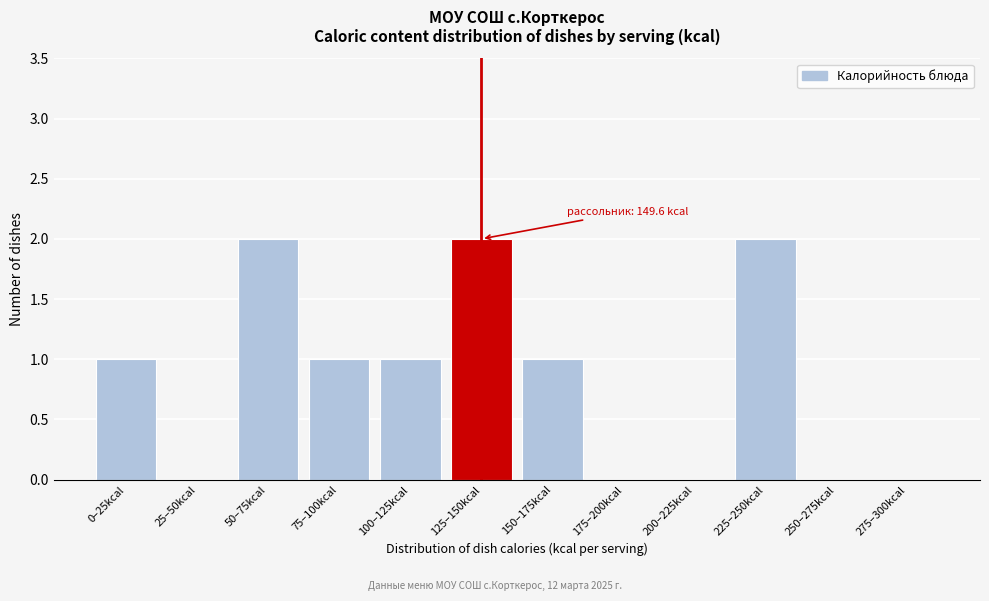

Reading left to right, extract all data points from this chart.

0–25kcal=1	25–50kcal=0	50–75kcal=2	75–100kcal=1	100–125kcal=1	125–150kcal=2	150–175kcal=1	175–200kcal=0	200–225kcal=0	225–250kcal=2	250–275kcal=0	275–300kcal=0